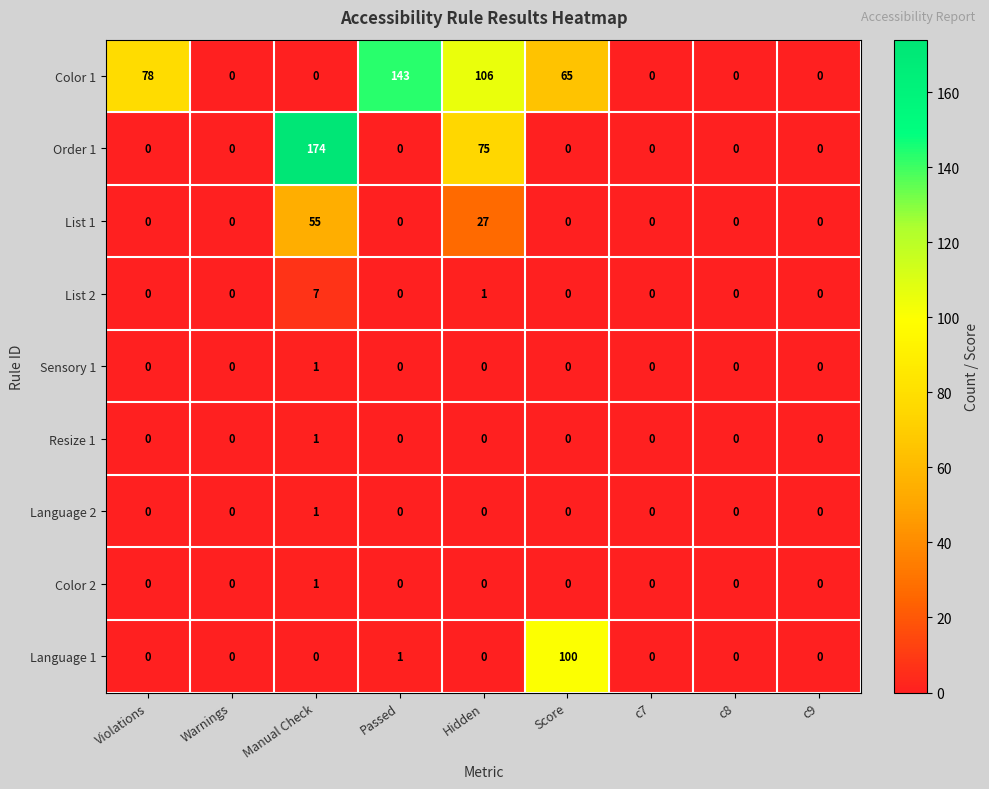

The Language 1 series shows 51 at c9. True or false?

False